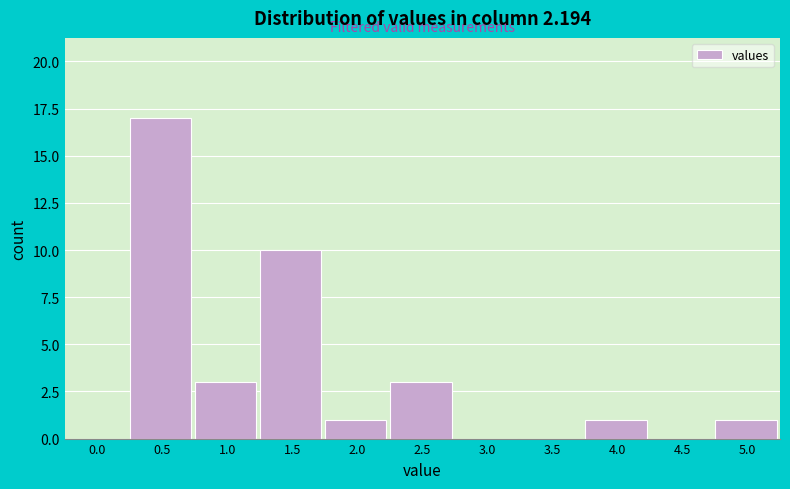

Reading left to right, transcribe all the data shown in this chart.

0.0=0	0.5=17	1.0=3	1.5=10	2.0=1	2.5=3	3.0=0	3.5=0	4.0=1	4.5=0	5.0=1